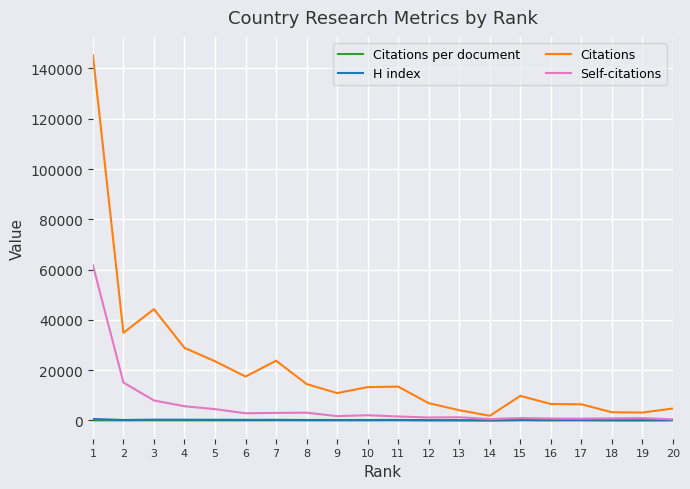

Is it true that Self-citations equals 5666.0 at 4?

True